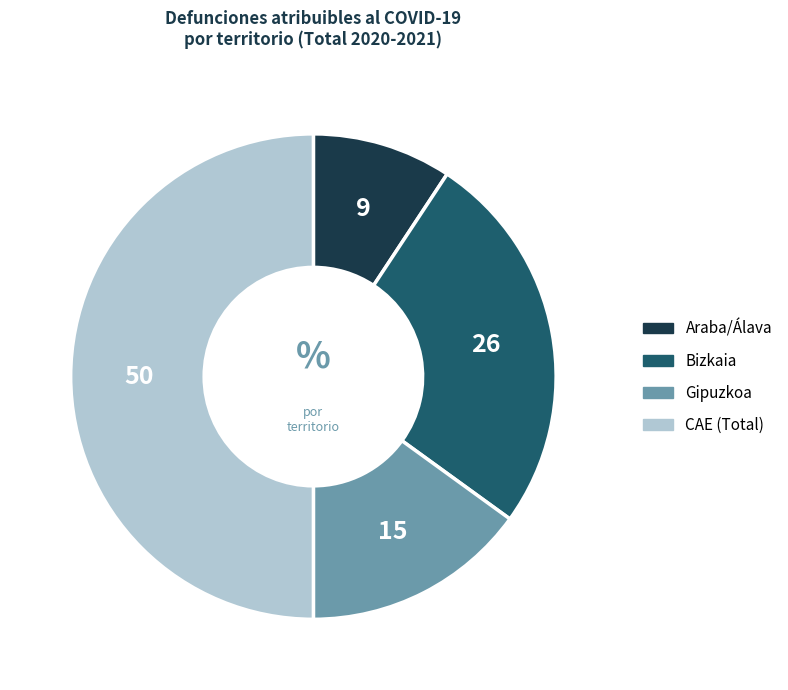

Is Bizkaia the majority of the pie?

No